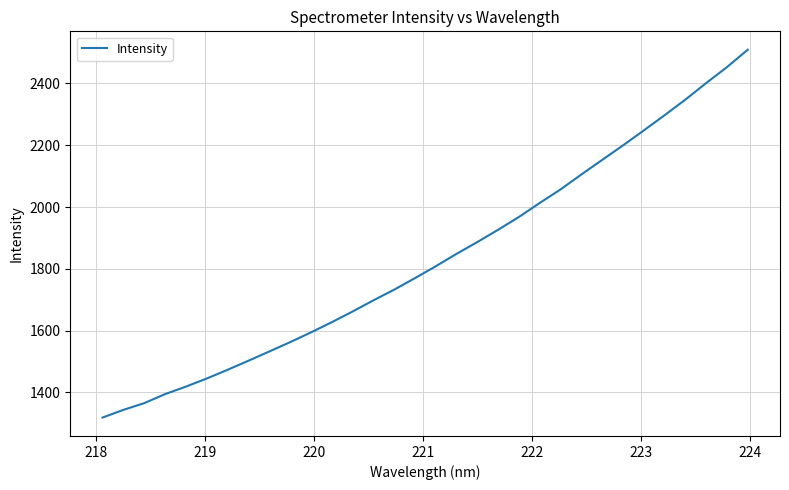

What is the difference between the maximum and minimum values?

1190.5